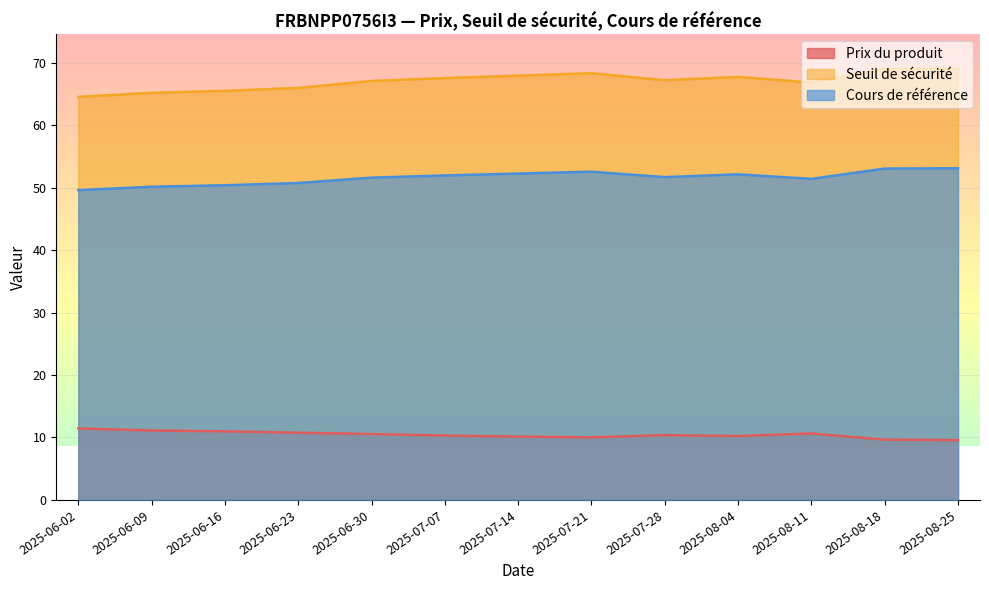

What is the highest value of the Prix du produit series?

11.4